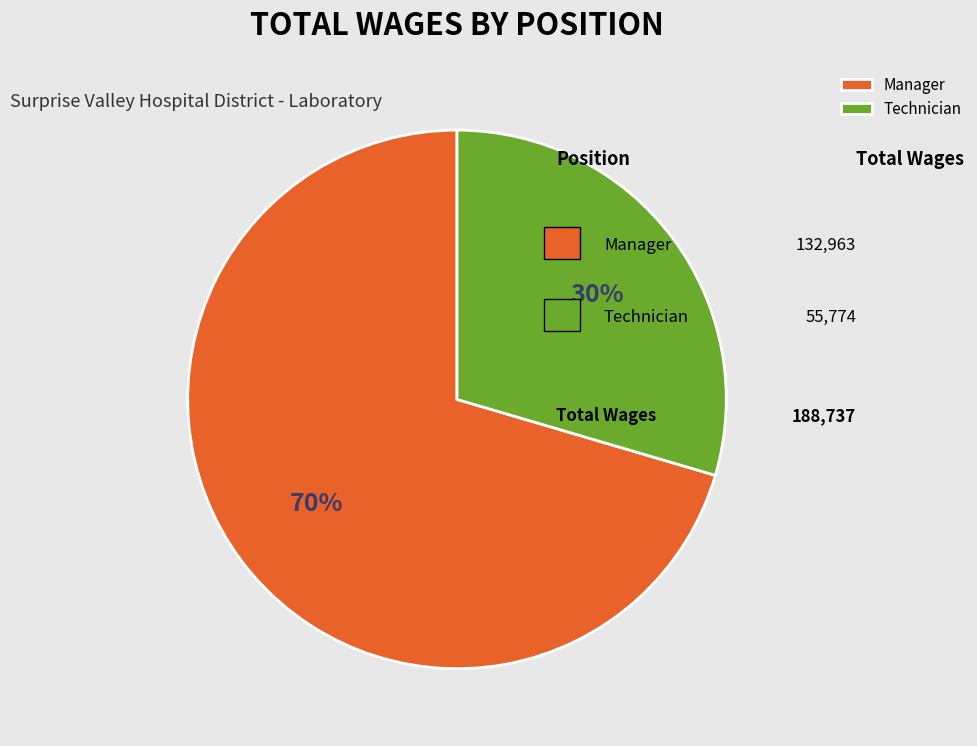

Combined, do Technician and Manager account for over 50%?

Yes